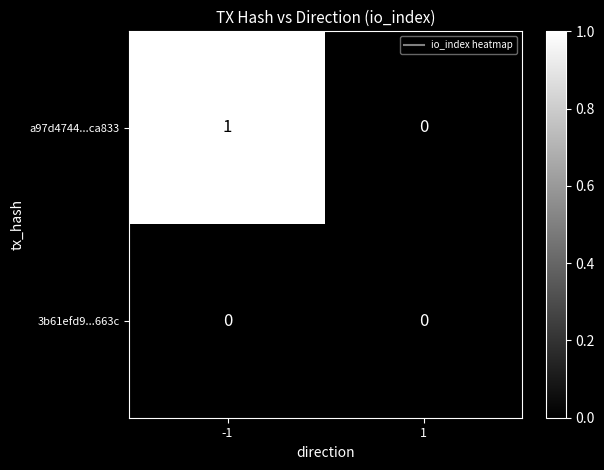

The value of 3b61efd9...663c at -1 is 0. True or false?

True